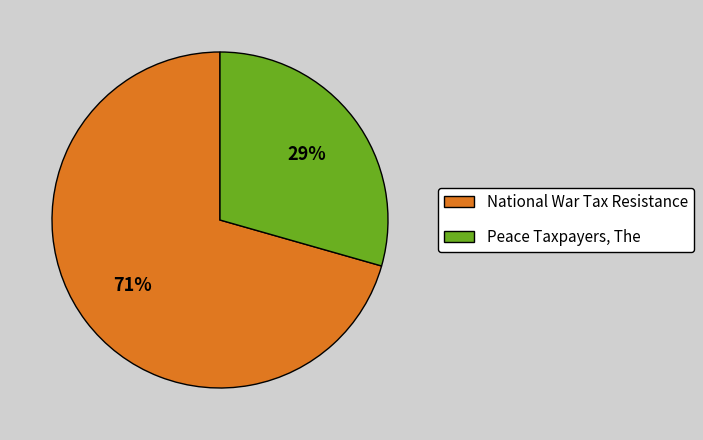

Is it true that Peace Taxpayers, The is 20% of the pie?

False